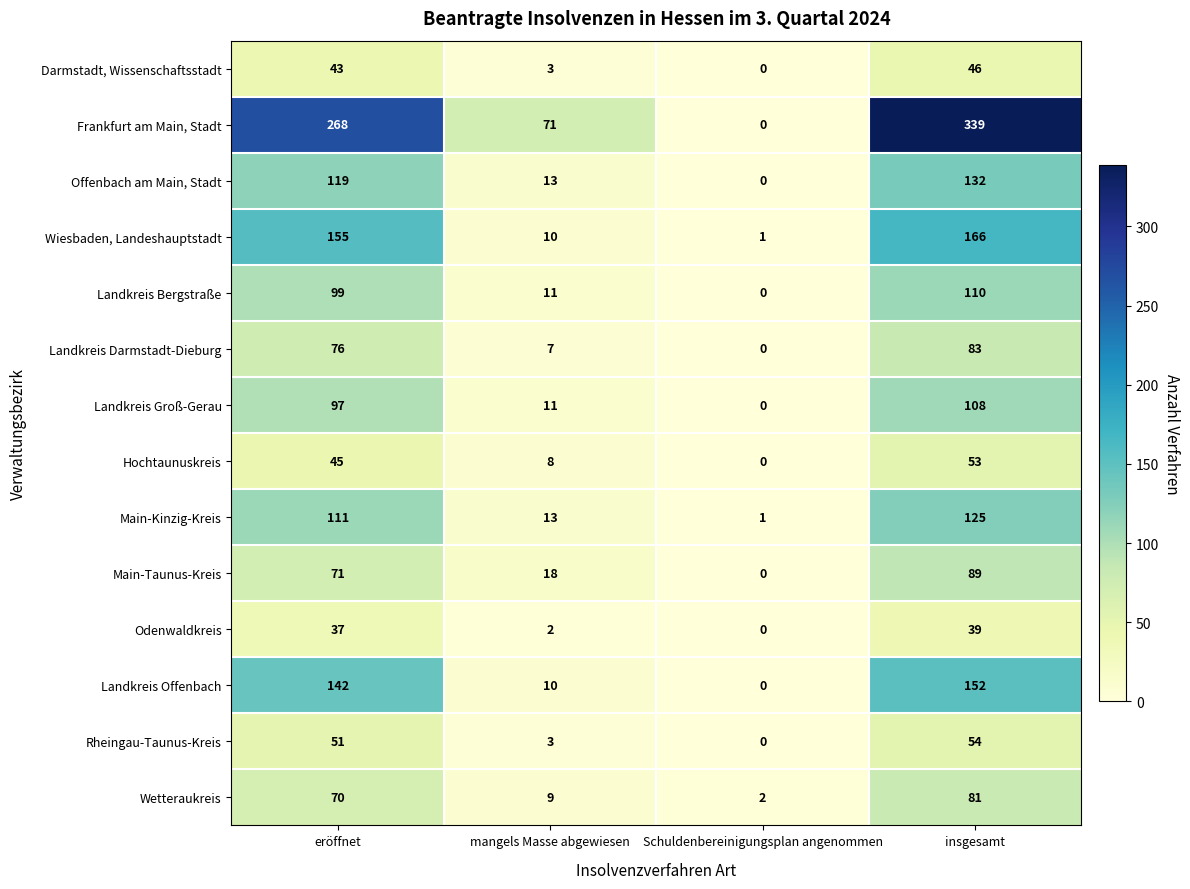

Count the number of categories in the chart.

4